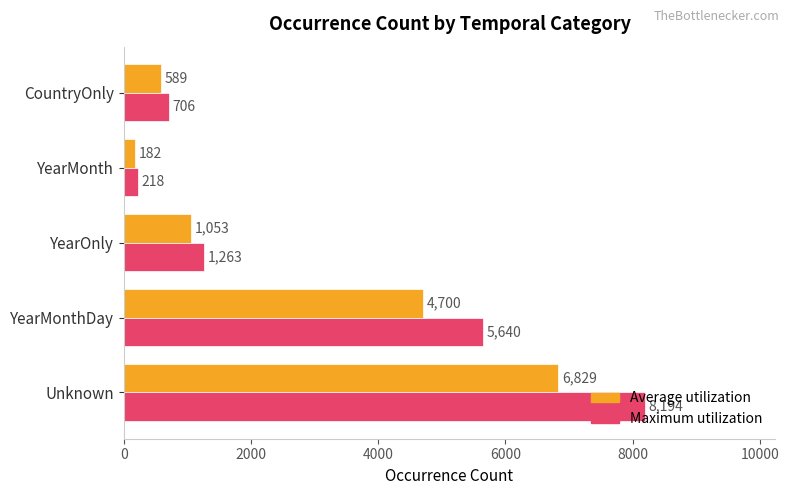

List the series in order of their peak value, lowest first.

Average utilization, Maximum utilization